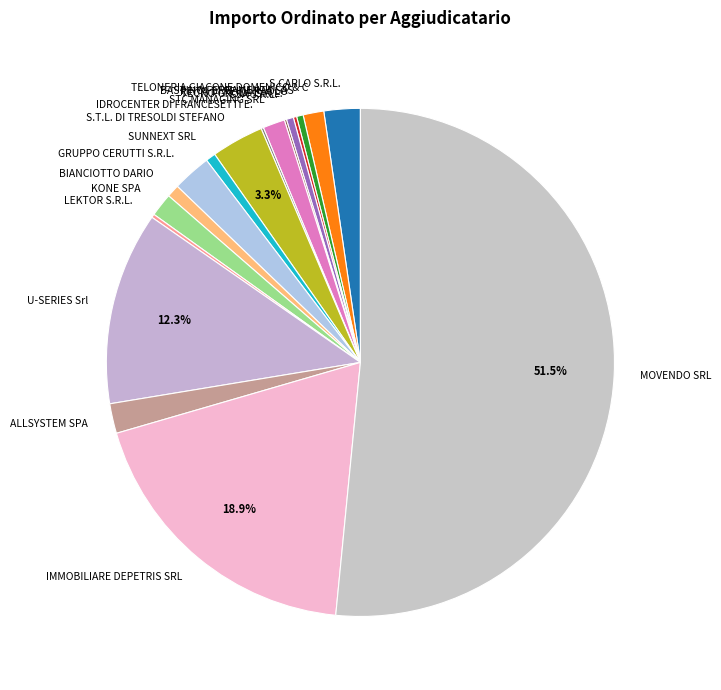

Which category accounts for the majority?

MOVENDO SRL